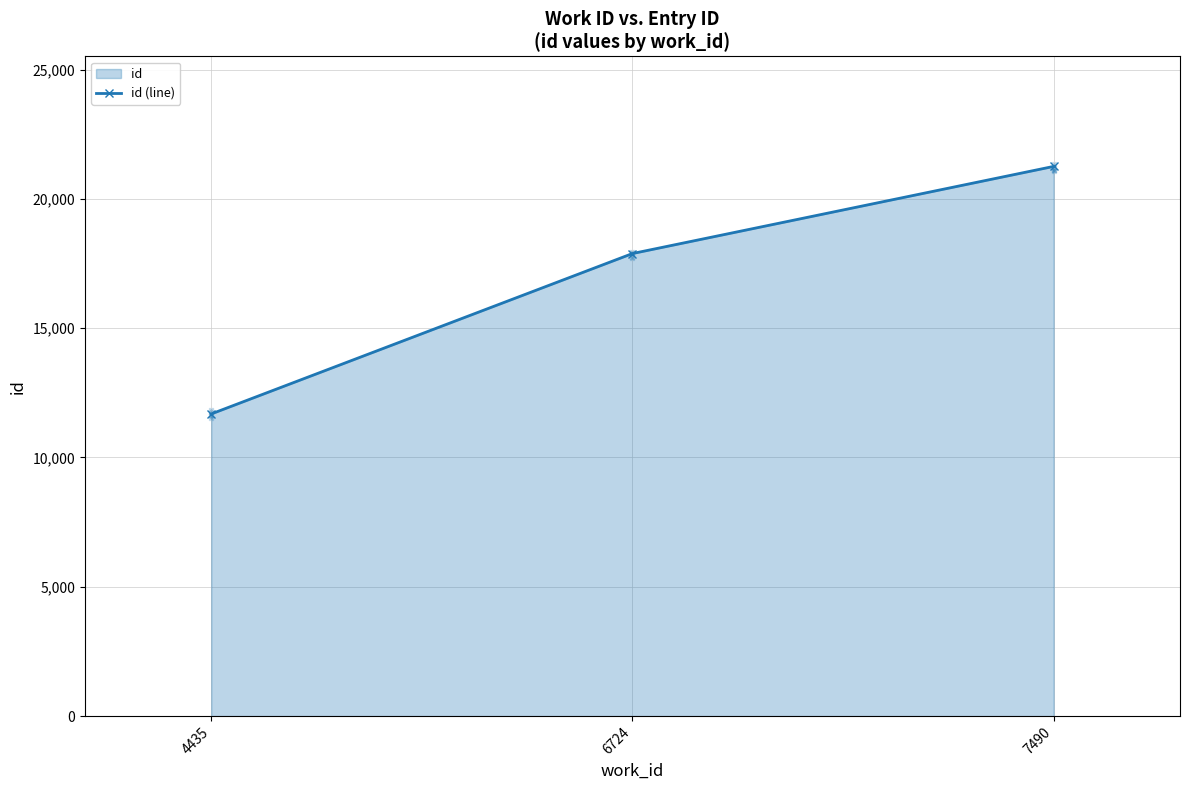

What is the change in value from 4435 to 6724?

+6202